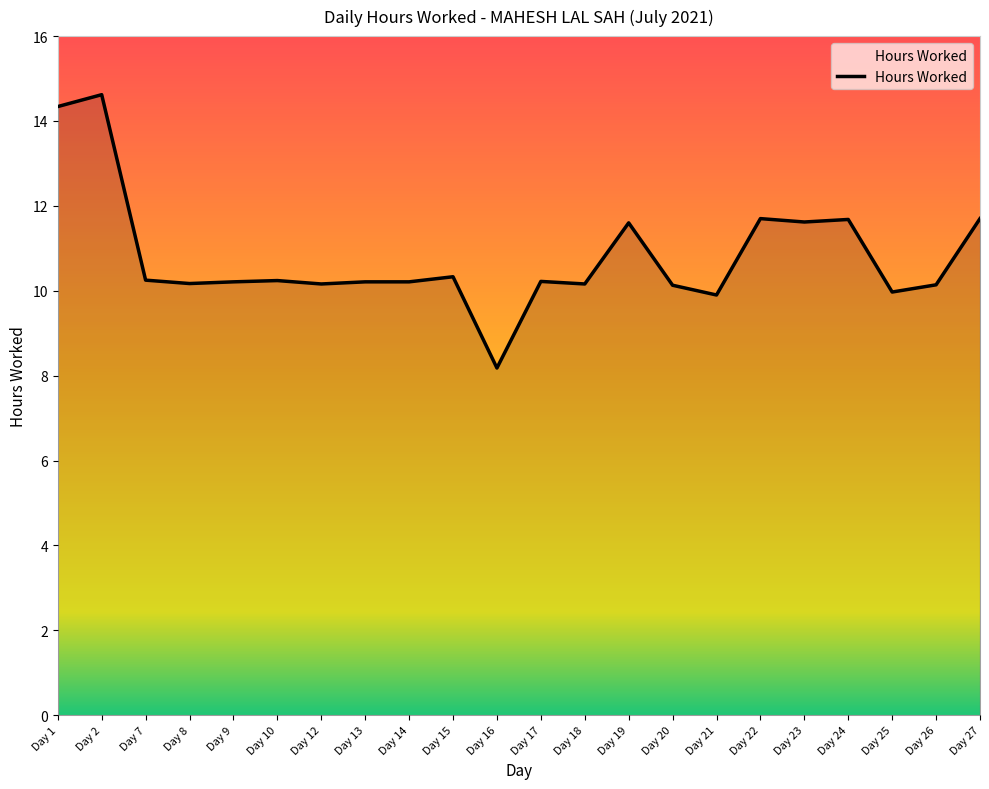

What is the approximate value at Day 15?

10.3